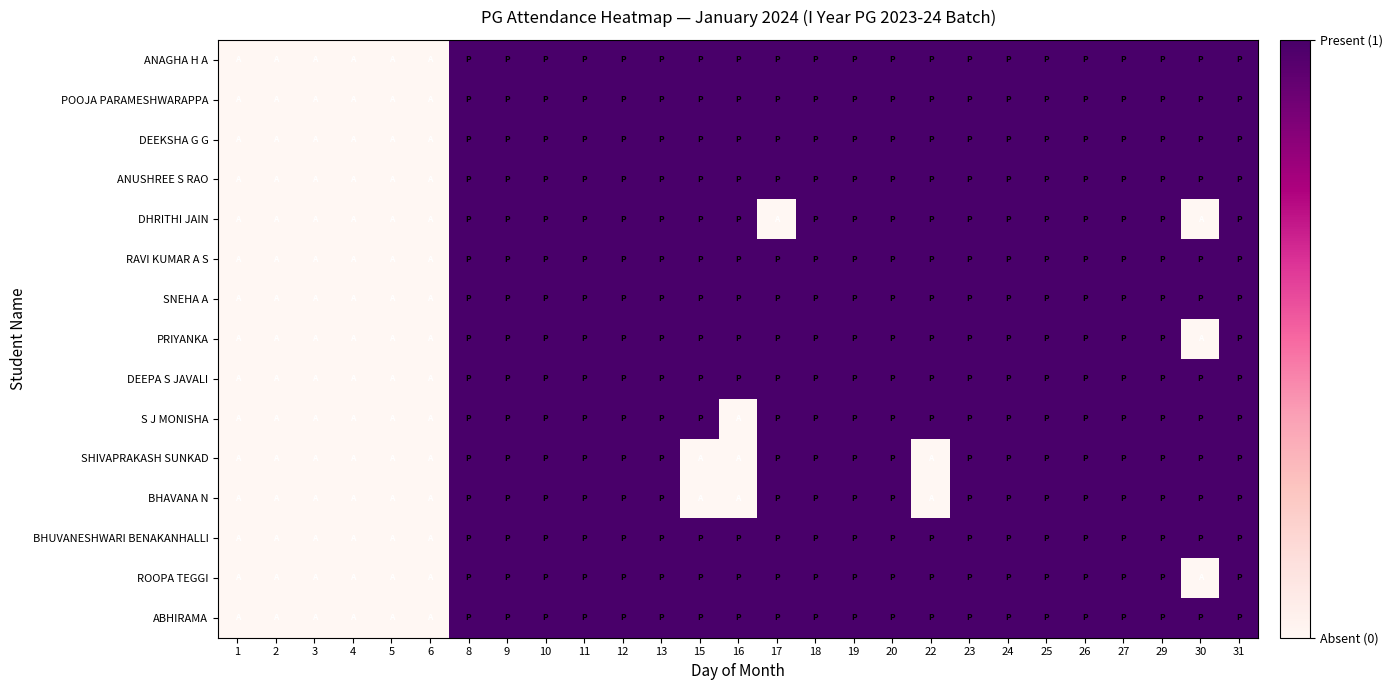

Count the number of categories in the chart.

27